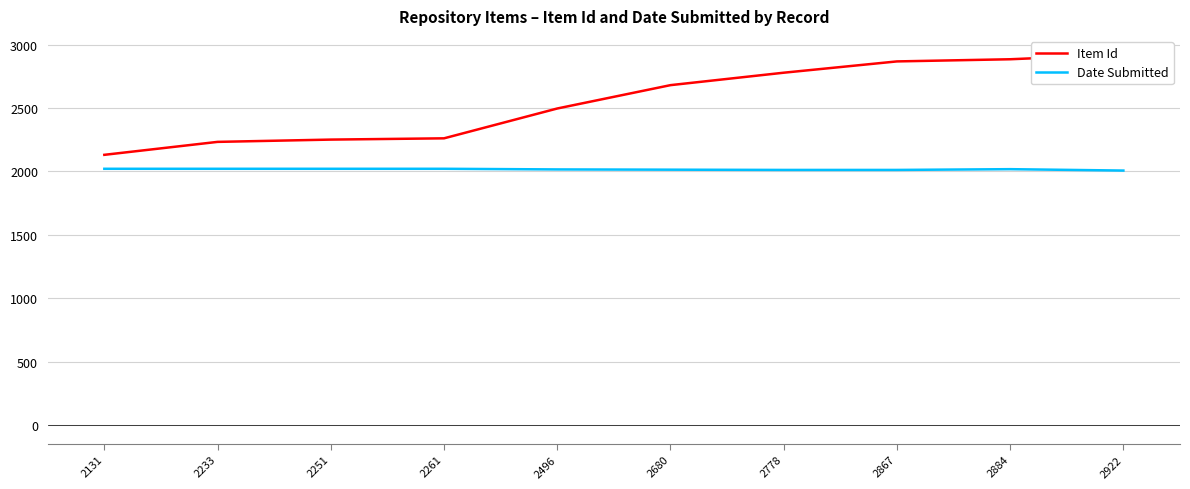

How many distinct data groups are displayed?

2